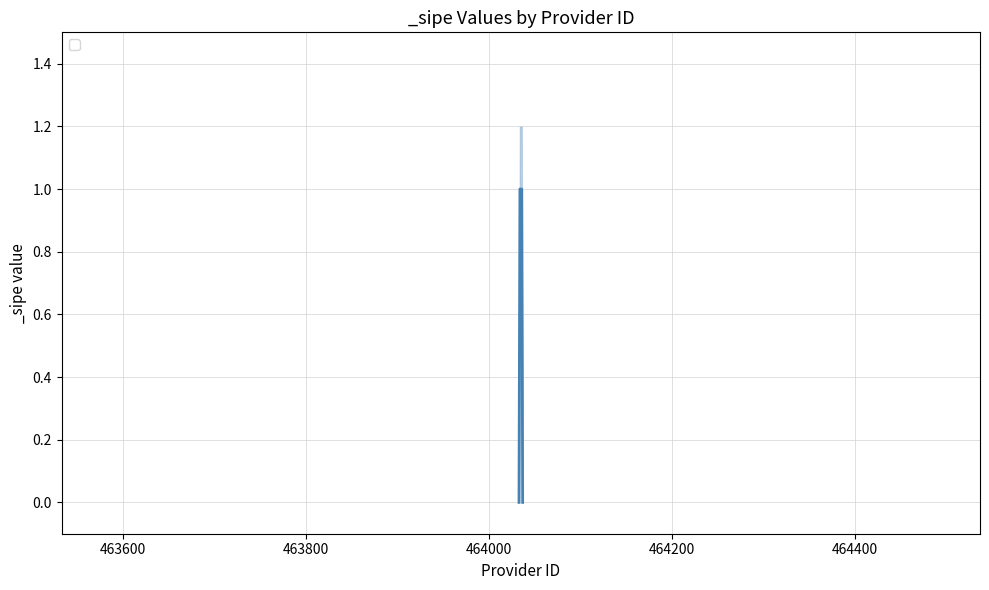

True or false: _sipe (lower) and _sipe (upper) cross at least once.

False